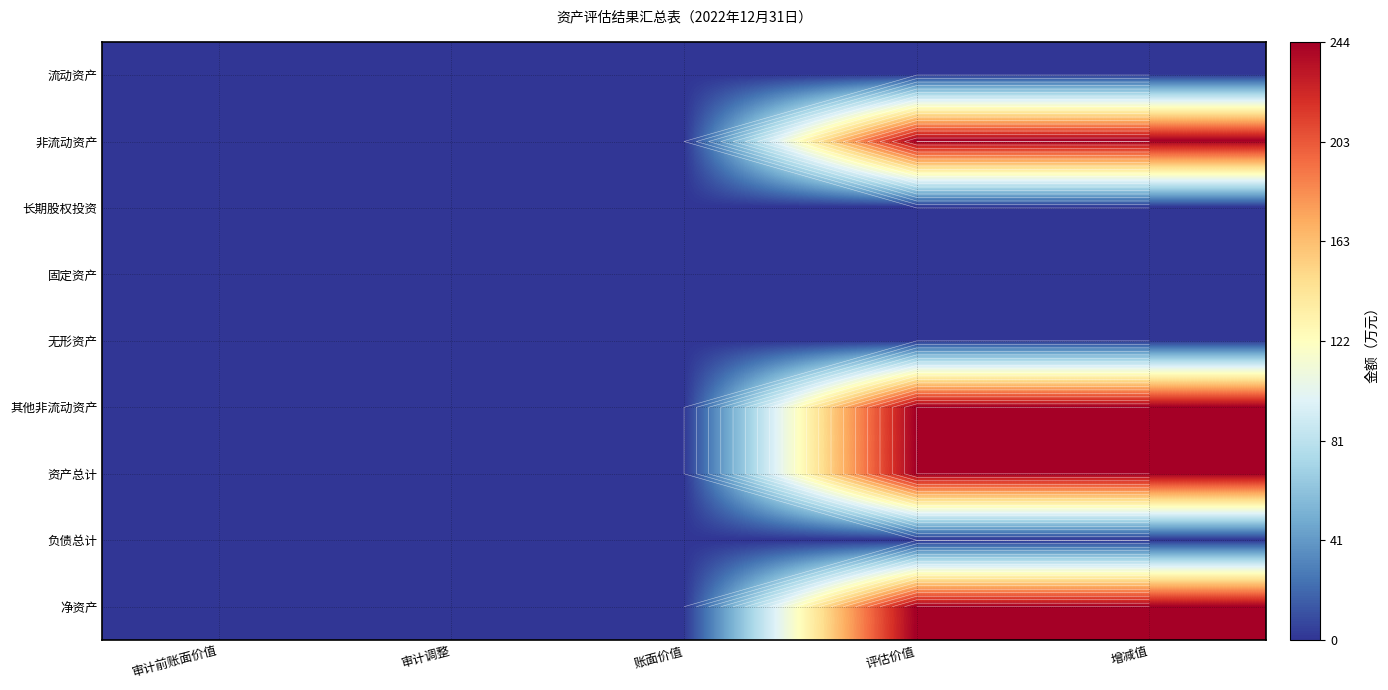

Between 评估价值 and 增减值, which is larger?

评估价值